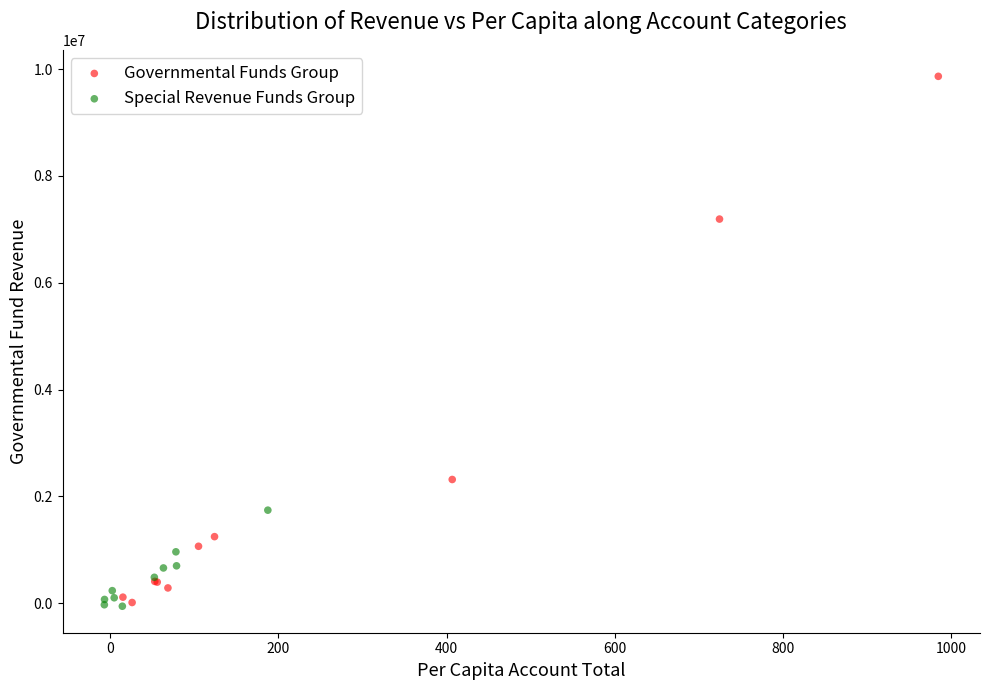

Which series contains the highest Y value?

Governmental Funds Group